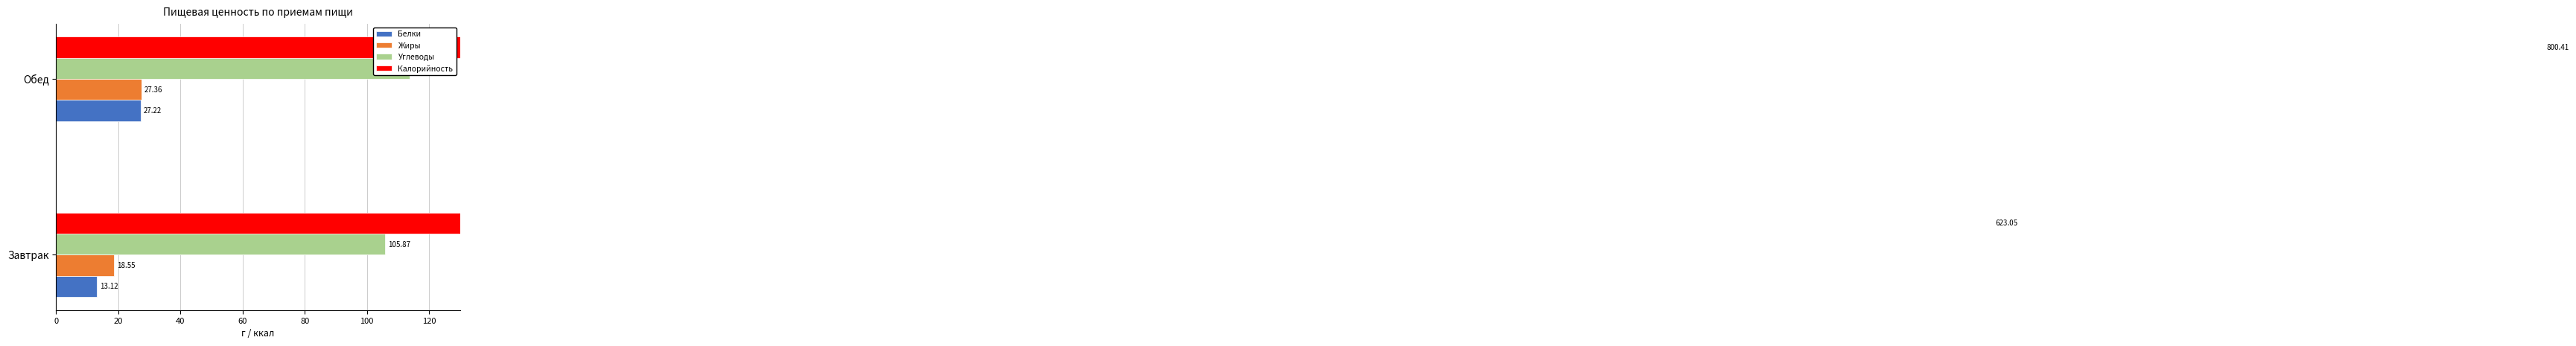

How many series are shown in this chart?

4